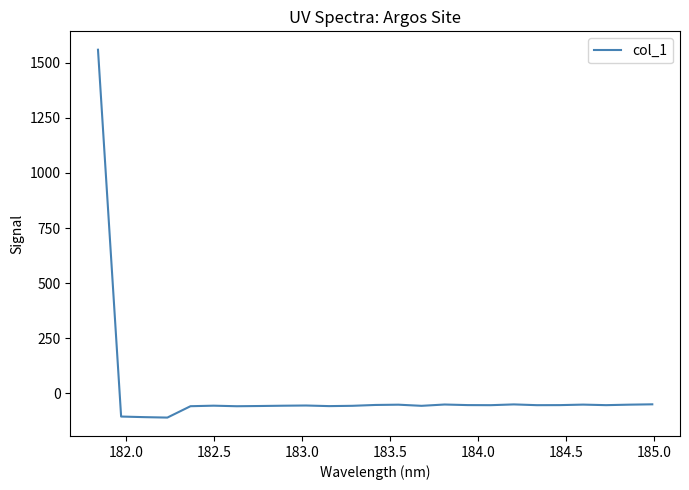

What is the smallest value displayed?

-109.6